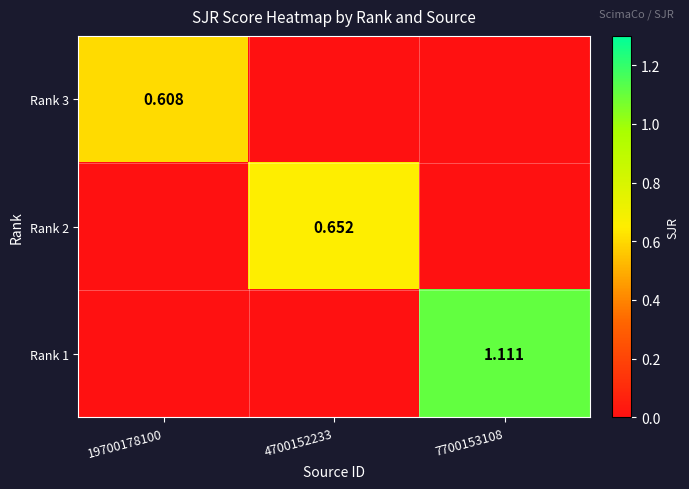

What is the highest value of the Rank 1 series?

1.1